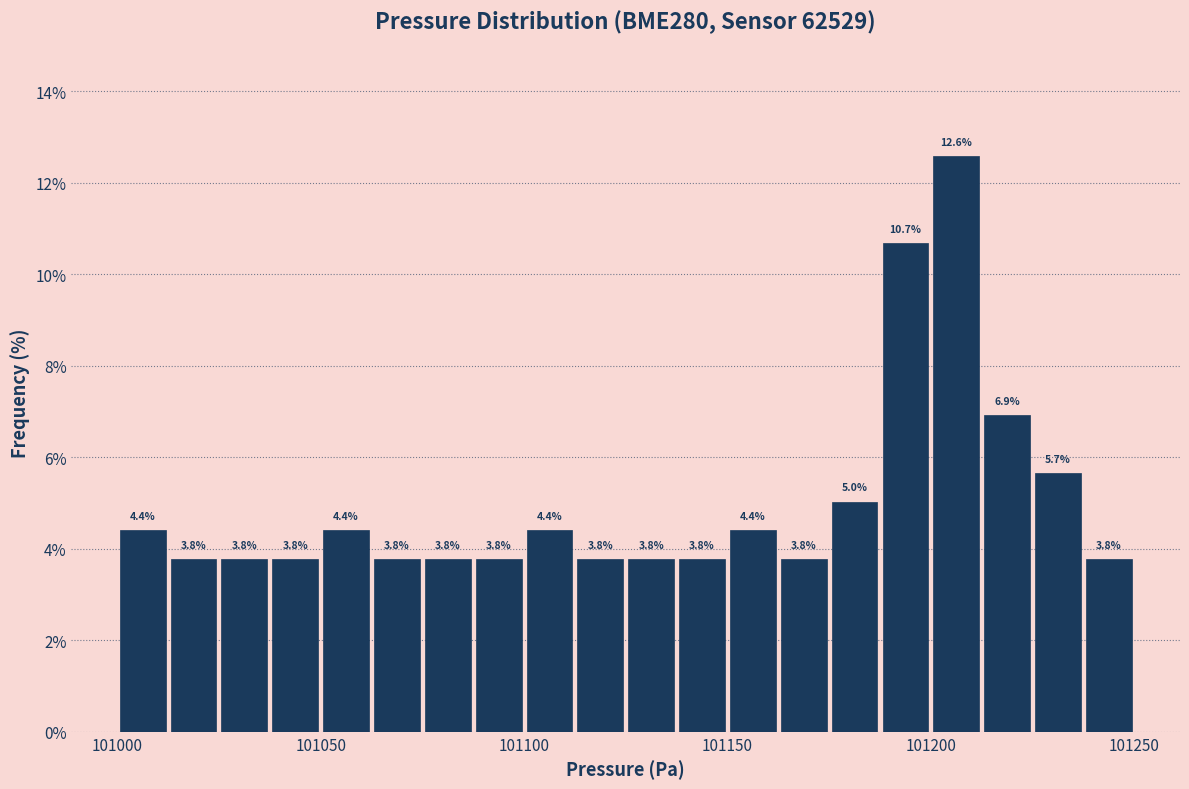

Read against the x-axis, roughly where is the centre of the tallest bar?

101205